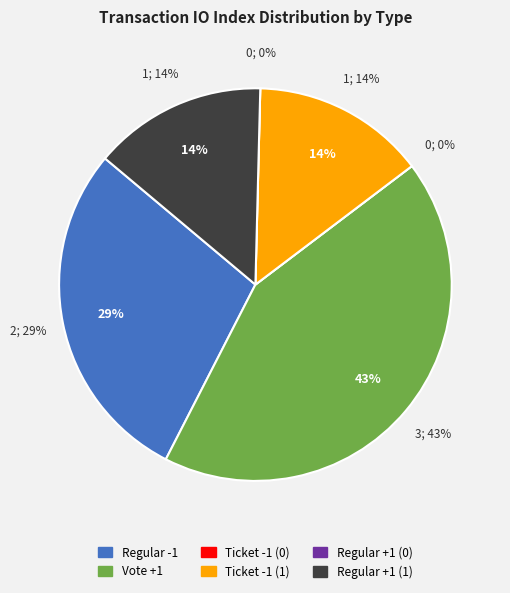

Rank the categories by value from highest to lowest.

Vote +1, Regular -1, Ticket -1 (1), Regular +1 (1), Ticket -1 (0), Regular +1 (0)